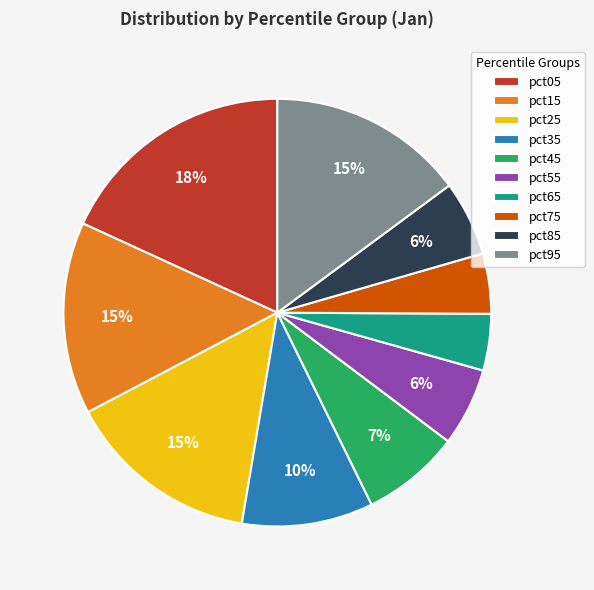

Is the sum of pct15 and pct35 greater than half?

No